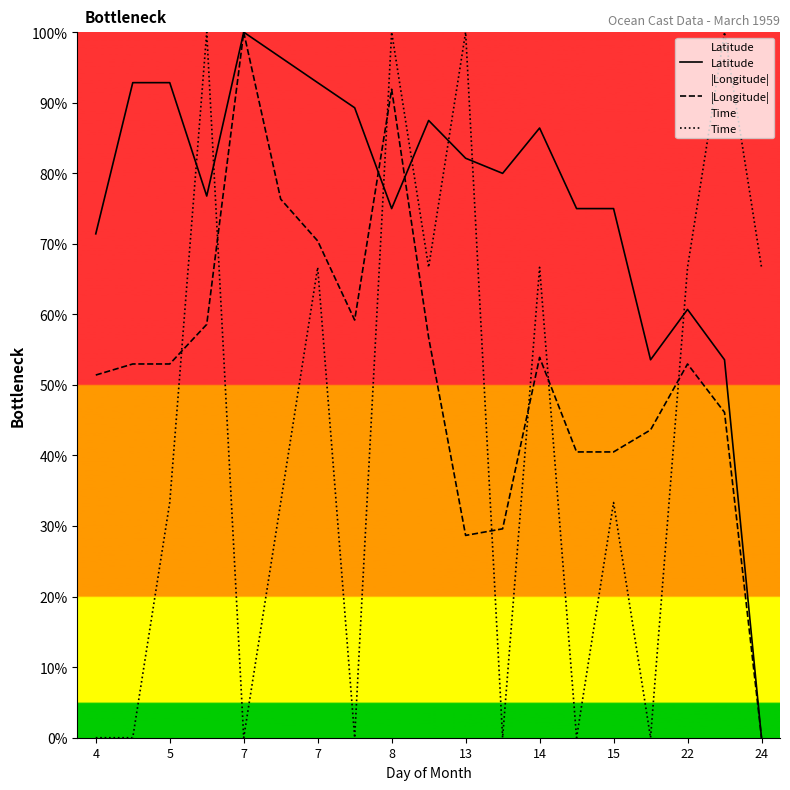

What are all the series names shown in the legend?

Latitude, |Longitude|, Time